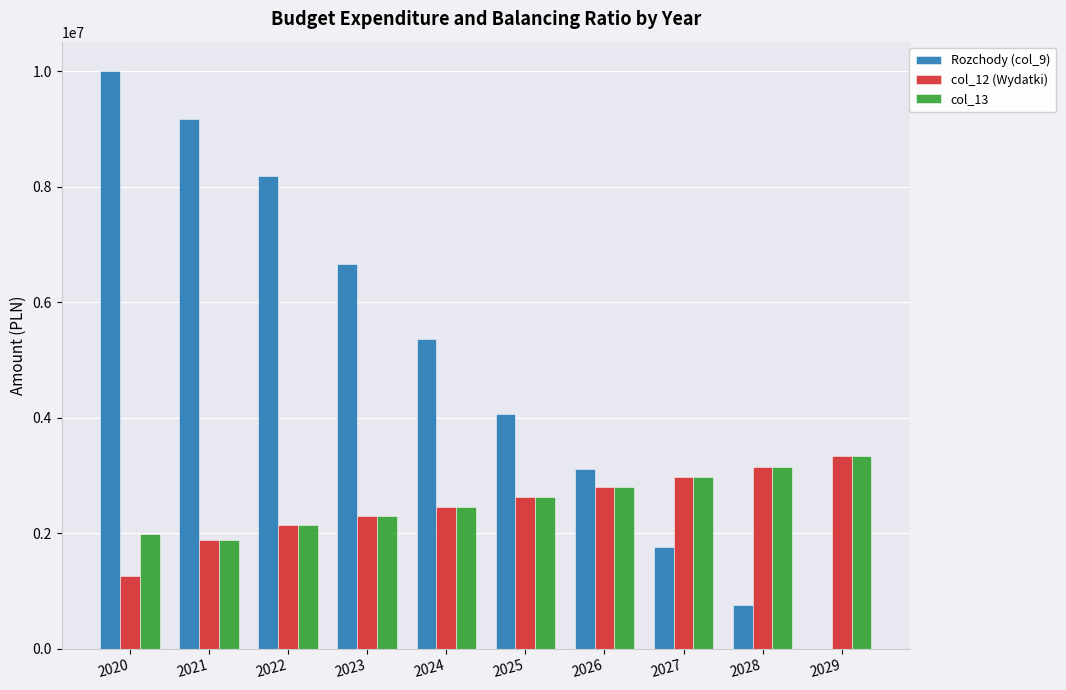

The value of Rozchody (col_9) at 2024 is 5360000.0. True or false?

True